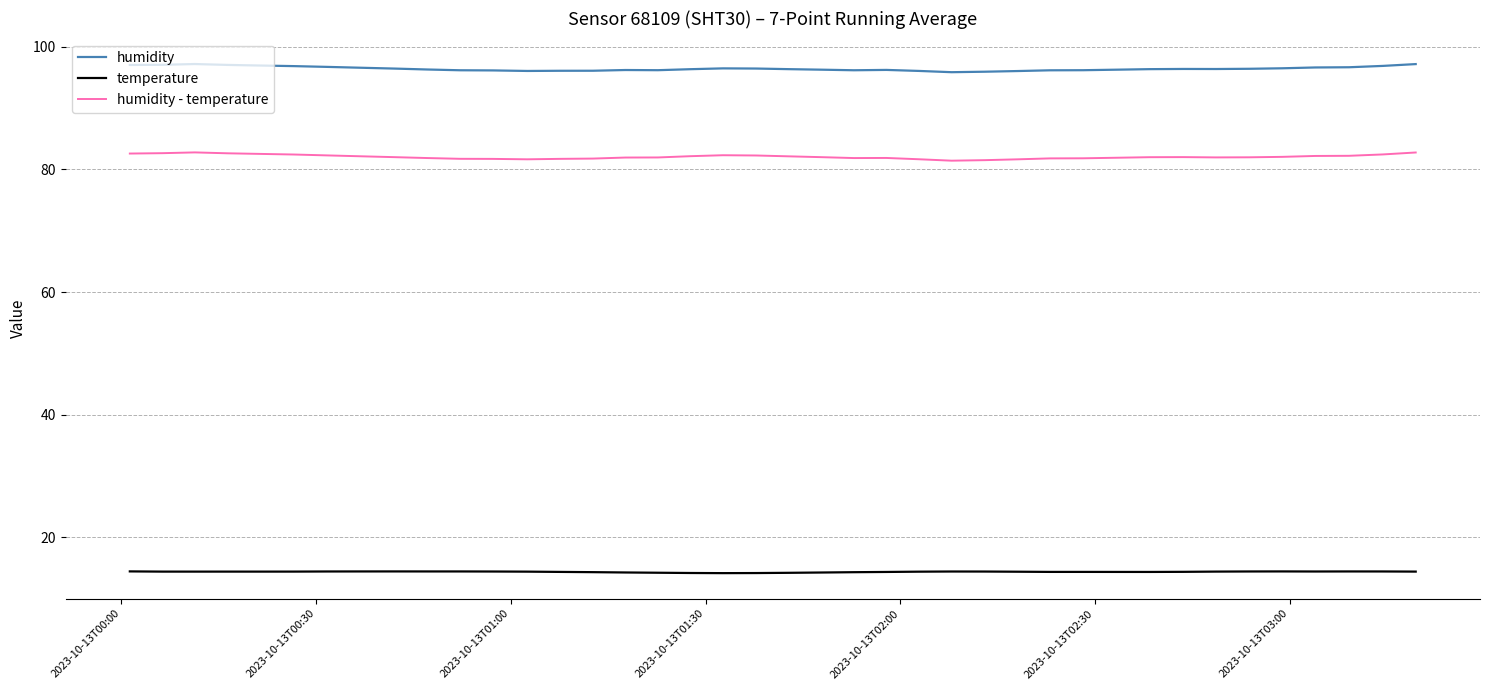

Rank the series by their maximum value, from lowest to highest.

temperature, humidity - temperature, humidity